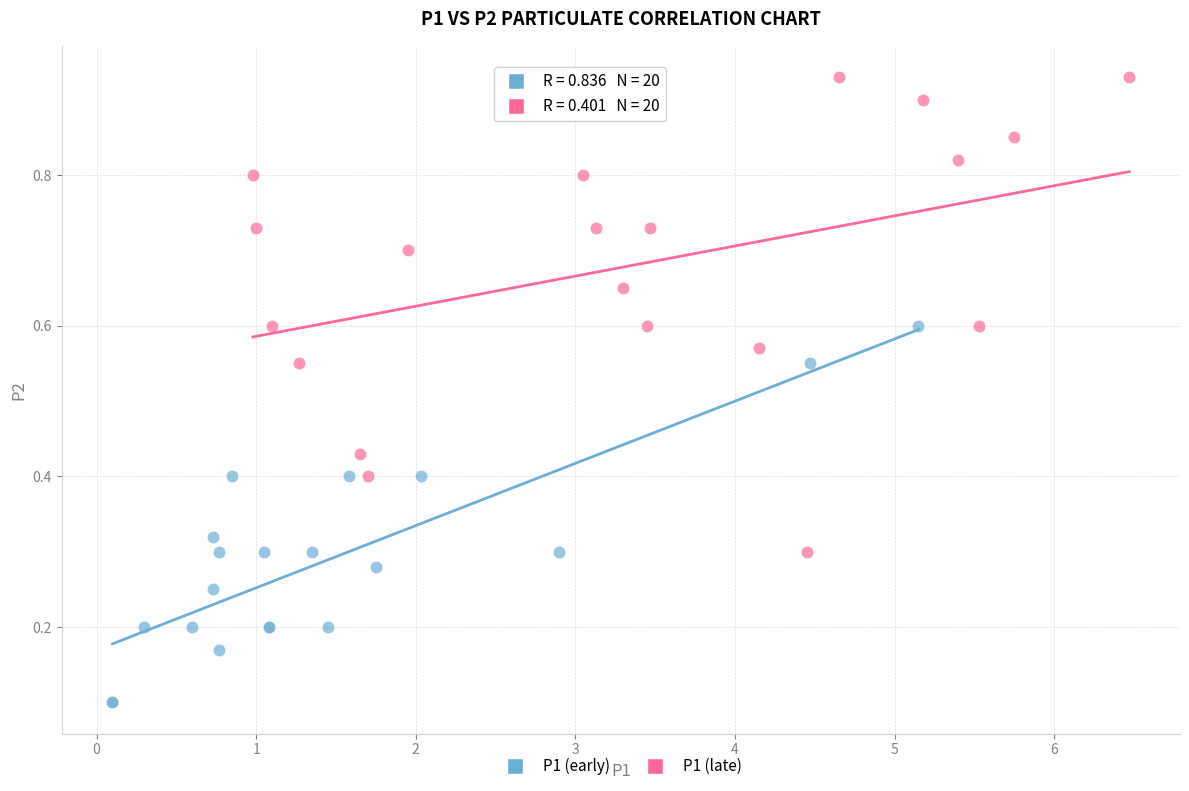

Which series reaches the maximum Y coordinate?

P1 (late)